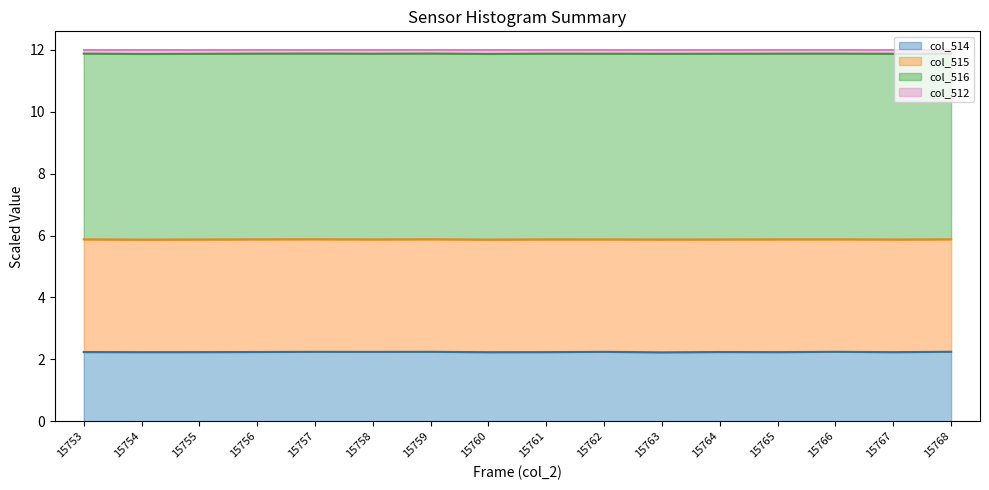

The col_514 series shows 2.2 at 15757. True or false?

True